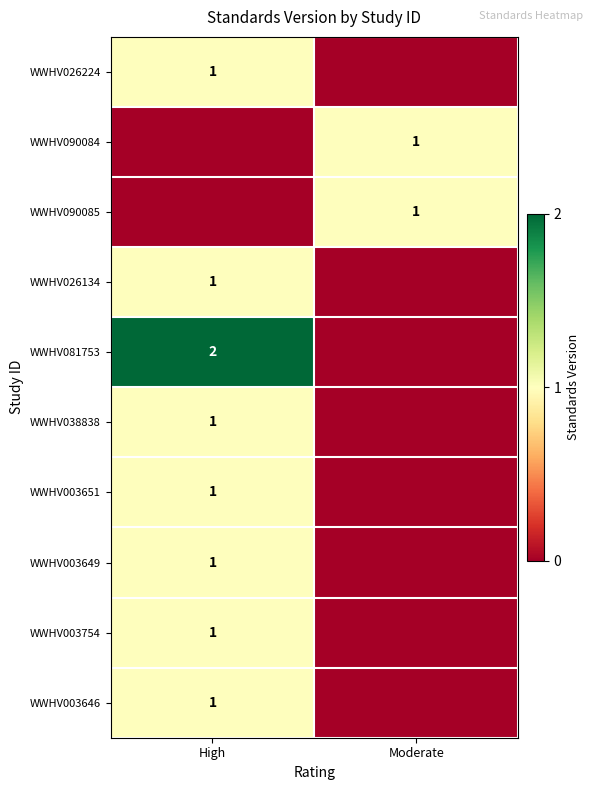

The value of WWHV003646 at High is 0. True or false?

False